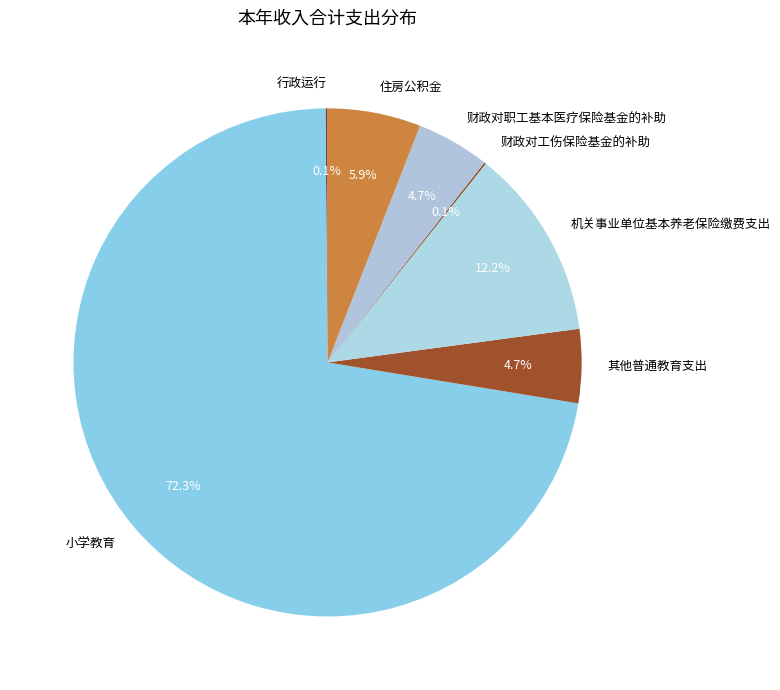

Which category accounts for the majority?

小学教育